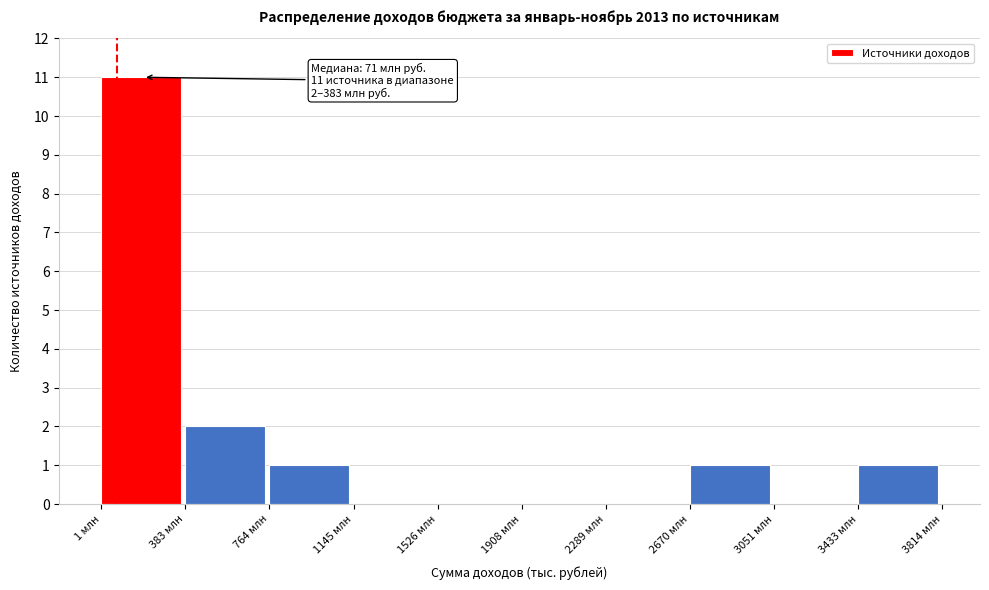

Reading left to right, transcribe all the data shown in this chart.

1 млн=11	383 млн=2	764 млн=1	1145 млн=0	1526 млн=0	1908 млн=0	2289 млн=0	2670 млн=1	3051 млн=0	3433 млн=1